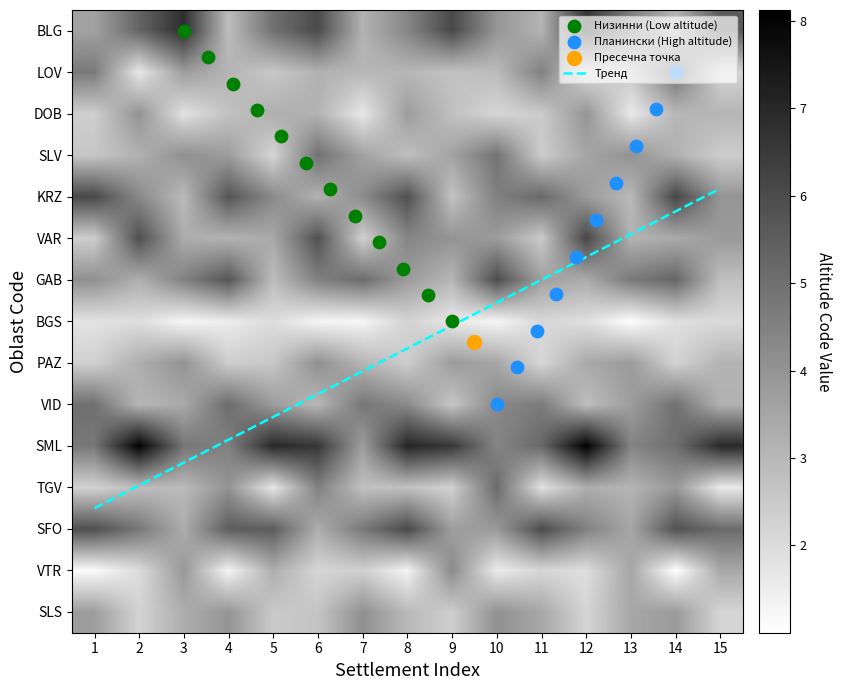

What is the minimum value for PAZ?

4